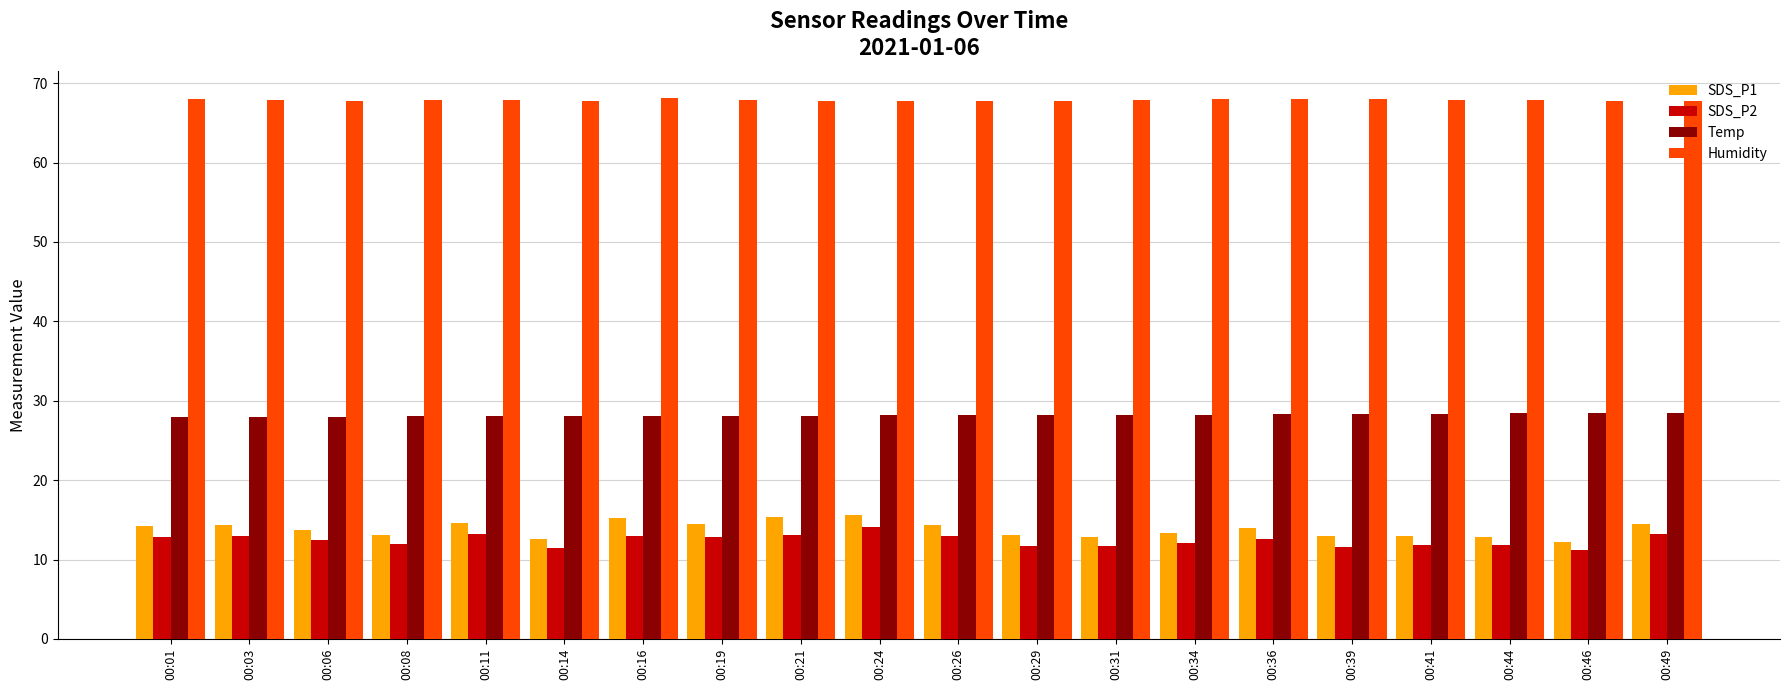

Is it true that Temp equals 43.9 at 00:44?

False